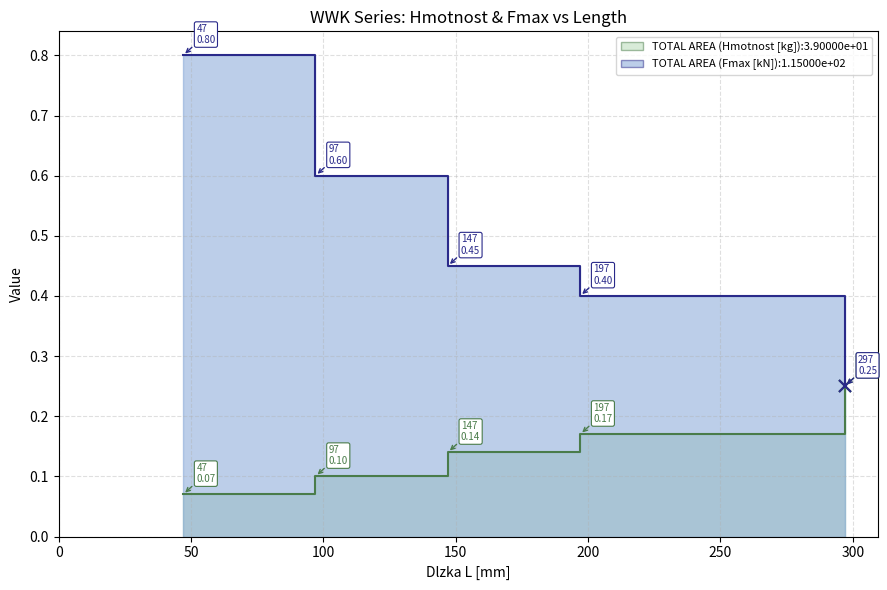

Which series changed the most between 47 and 297?

Fmax [kN]